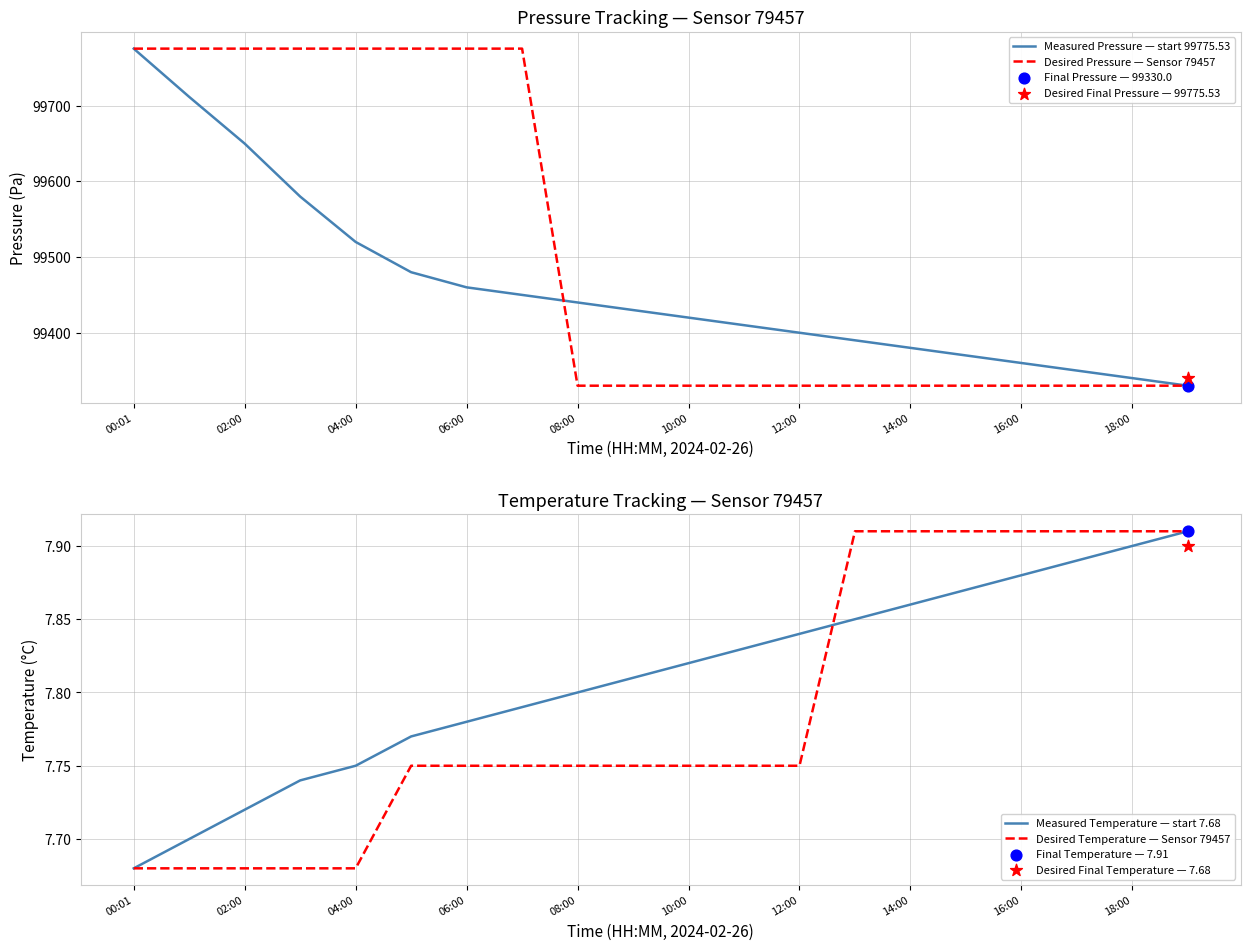

True or false: Desired Temperature — Sensor 79457 has a value of 3.5 at 02:00.

False